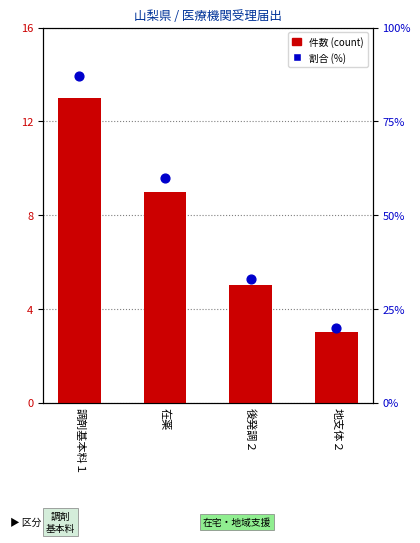

Is the value of 件数 (count) at 在薬 greater than the value of 割合 (%) at 地支体２?

No